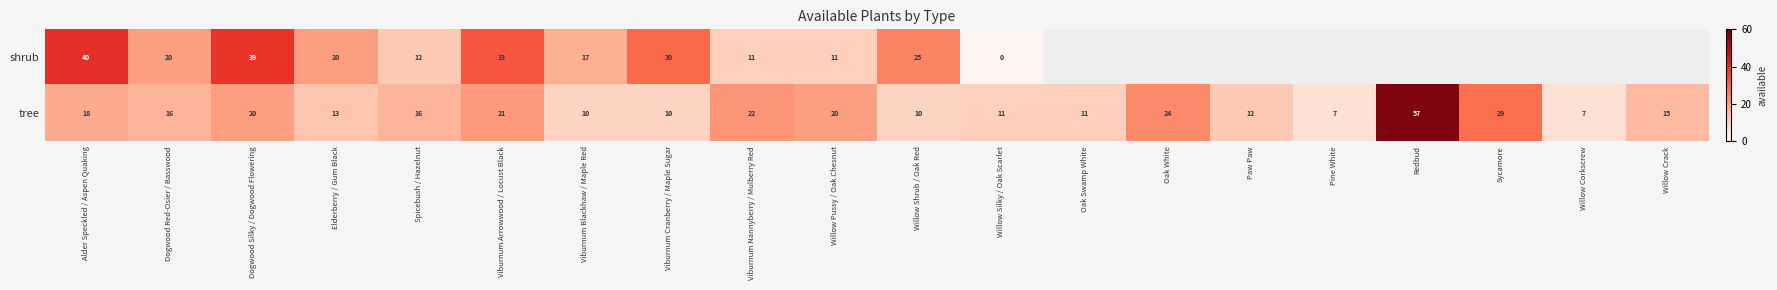

What is the difference between the highest and lowest values at Viburnum Arrowwood / Locust Black?

12